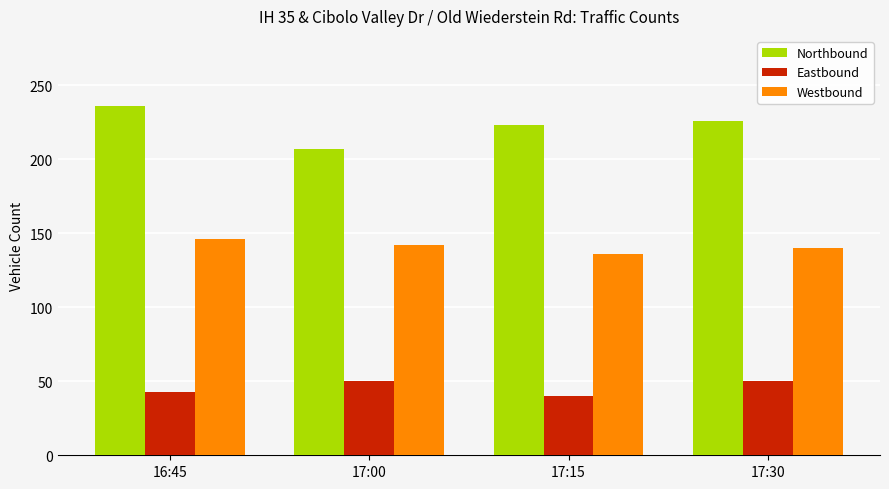

Reading right to left, list all the values displayed in this chart.

Northbound: 17:30=226	17:15=223	17:00=207	16:45=236
Eastbound: 17:30=50	17:15=40	17:00=50	16:45=43
Westbound: 17:30=140	17:15=136	17:00=142	16:45=146